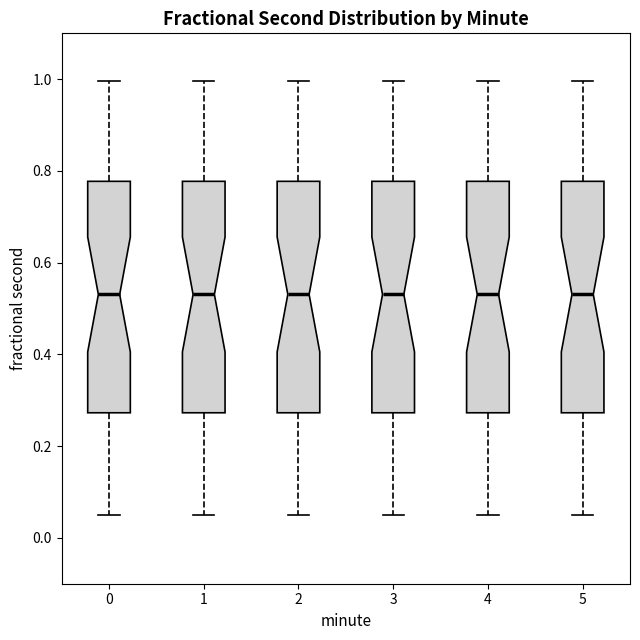

Reading left to right, read every box against the y-axis: the position of its median line, the range the box covers, and the ends of its whiskers. The values are not printed on the chart, so give them approximately, as read against the axis.

0: median 0.54, box 0.28 to 0.78, whiskers 0.04 to 1.00
1: median 0.54, box 0.28 to 0.78, whiskers 0.04 to 1.00
2: median 0.54, box 0.28 to 0.78, whiskers 0.04 to 1.00
3: median 0.54, box 0.28 to 0.78, whiskers 0.04 to 1.00
4: median 0.54, box 0.28 to 0.78, whiskers 0.04 to 1.00
5: median 0.54, box 0.28 to 0.78, whiskers 0.04 to 1.00